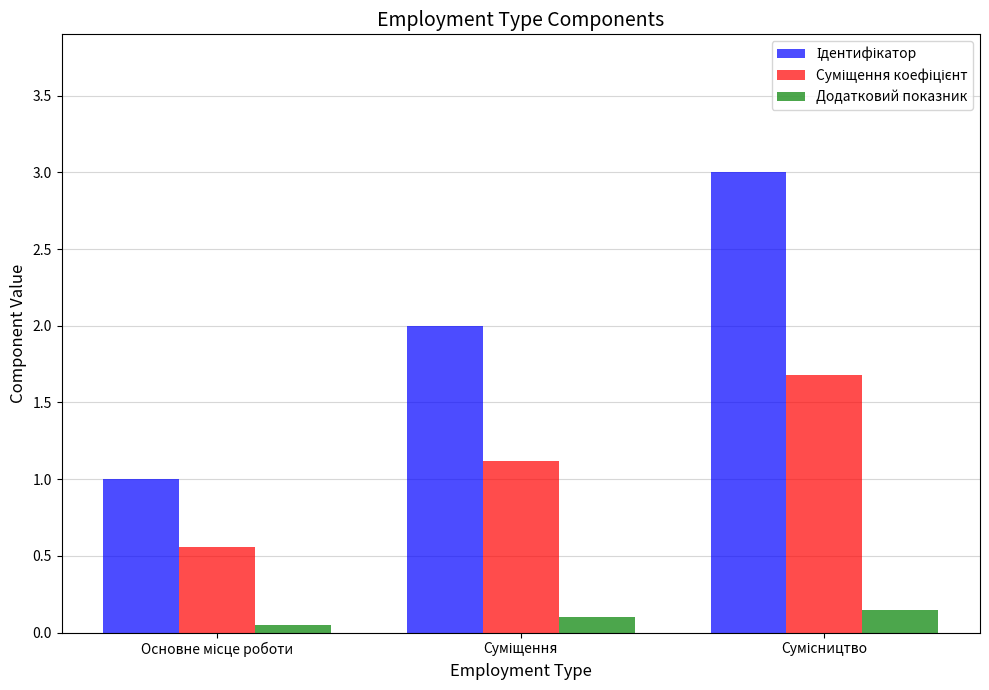

How many series are shown in this chart?

3